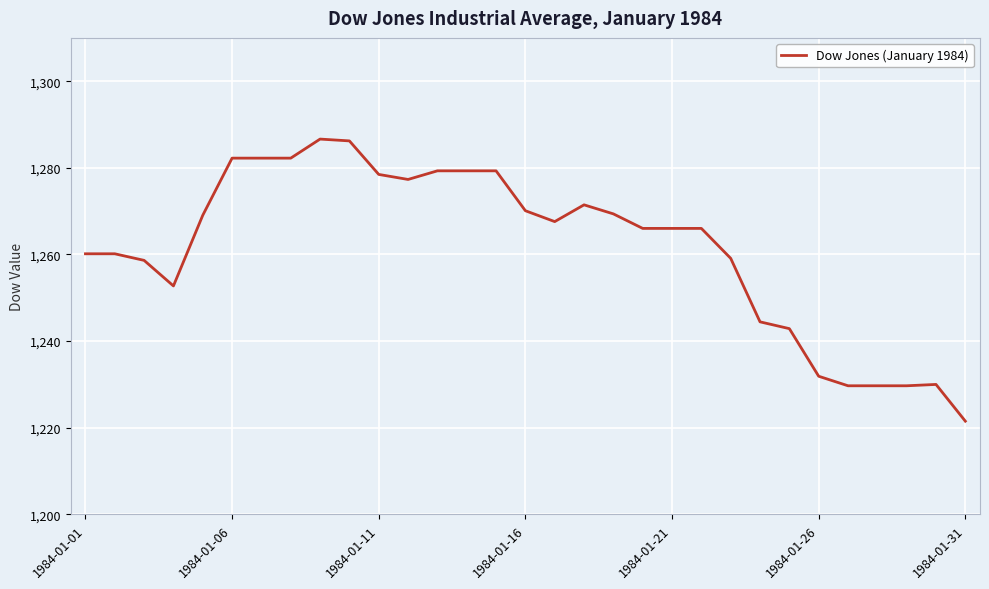

What is the difference between the maximum and minimum values?

65.1